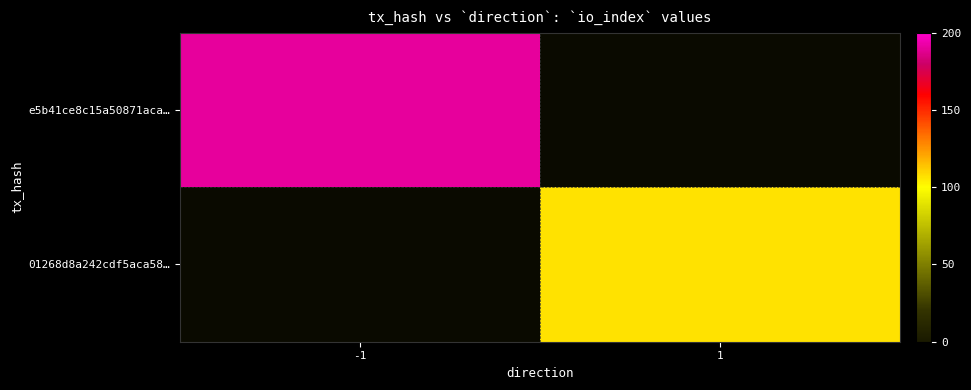

Which series has the widest spread of values?

e5b41ce8c15a50871aca…